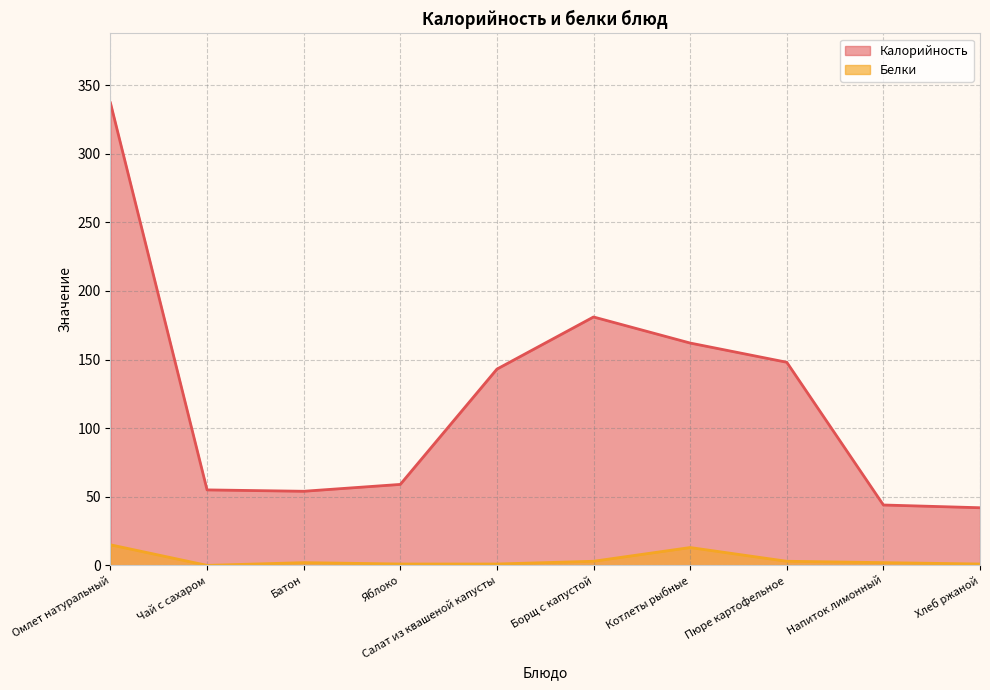

Reading left to right, what are all the values shown in this chart?

Калорийность: Омлет натуральный=337	Чай с сахаром=55	Батон=54	Яблоко=59	Салат из квашеной капусты=143	Борщ с капустой=181	Котлеты рыбные=162	Пюре картофельное=148	Напиток лимонный=44	Хлеб ржаной=42
Белки: Омлет натуральный=15	Чай с сахаром=0	Батон=2	Яблоко=1	Салат из квашеной капусты=1	Борщ с капустой=3	Котлеты рыбные=13	Пюре картофельное=3	Напиток лимонный=2	Хлеб ржаной=1